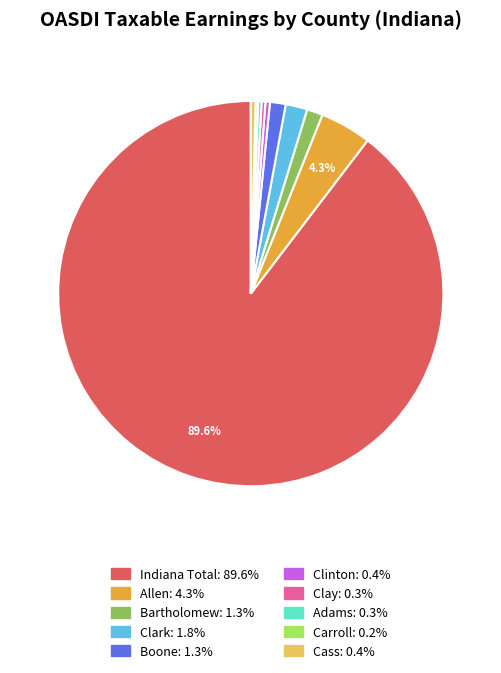

True or false: Bartholomew accounts for 14% of the total.

False